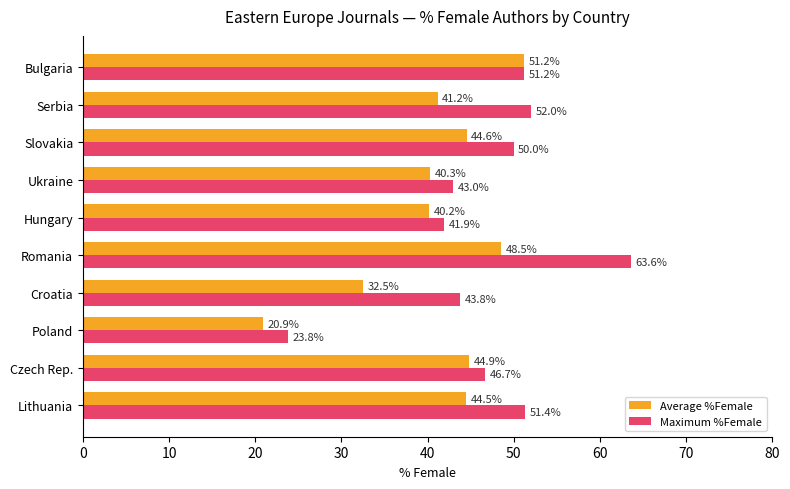

List the series in order of their peak value, lowest first.

Average %Female, Maximum %Female